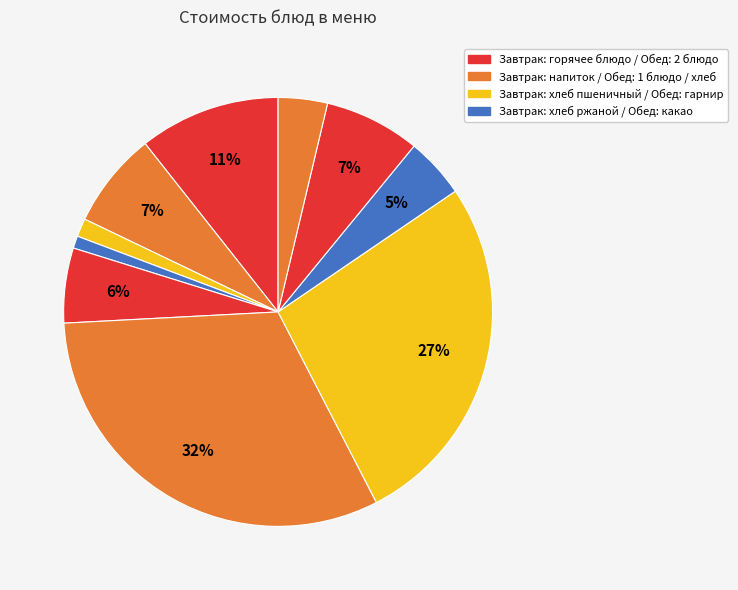

How many segments does this pie chart have?

10